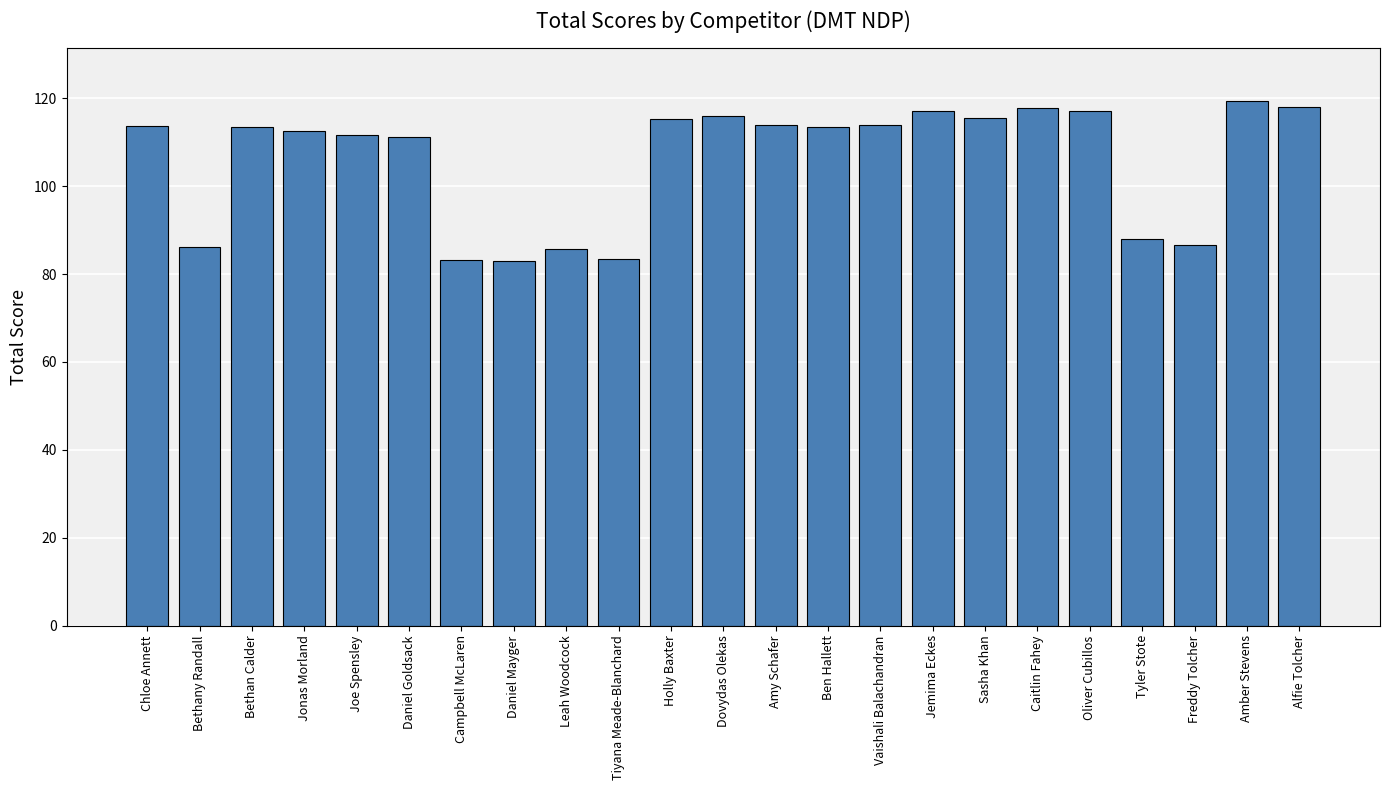

What is the smallest value displayed?

82.9